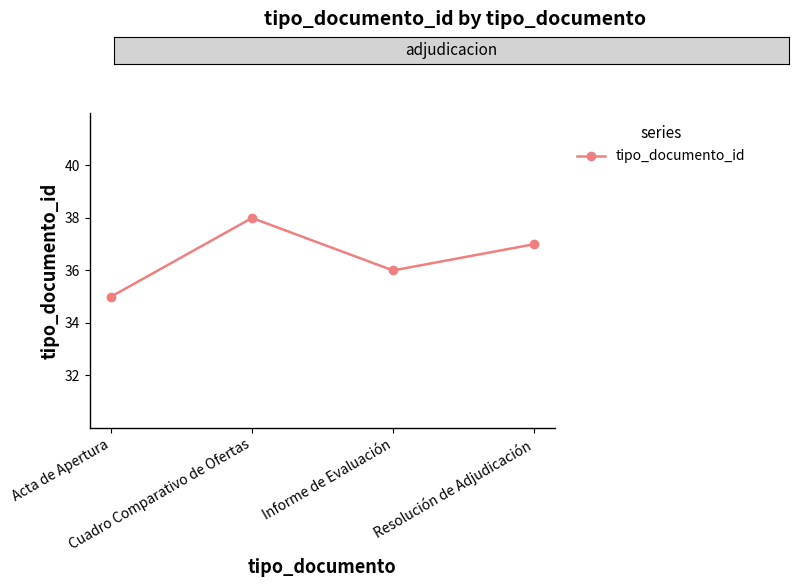

What is the minimum value shown in the chart?

35